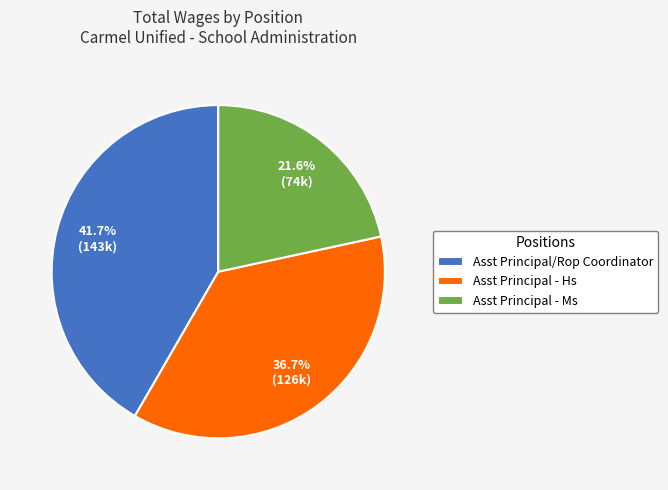

Is there any slice that represents more than half of the pie?

No